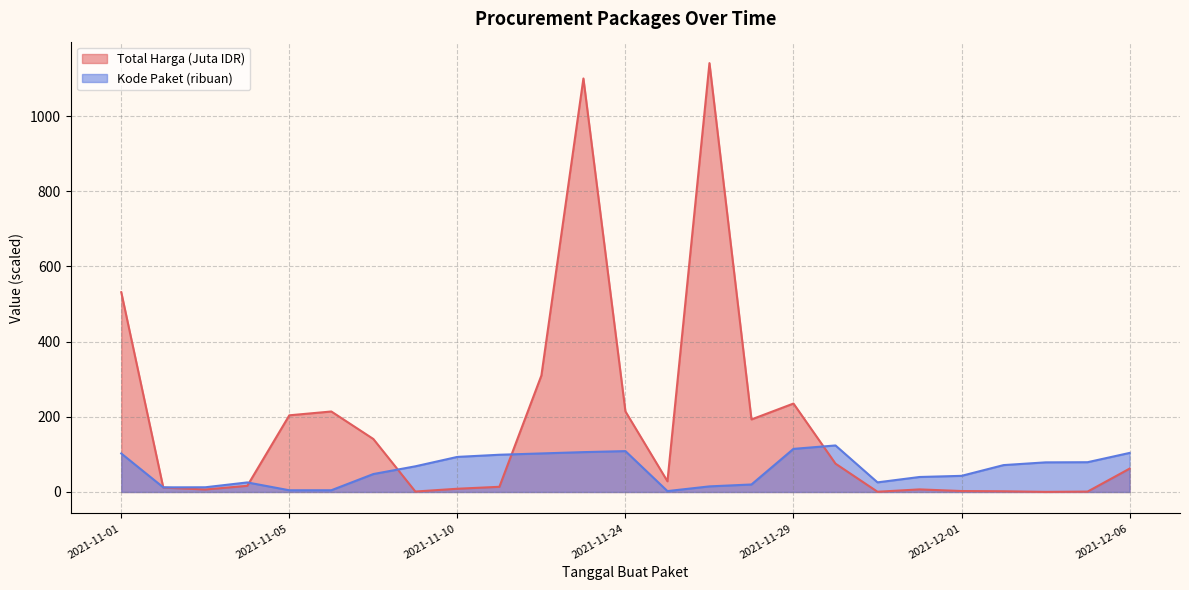

Reading right to left, extract all data points from this chart.

Total Harga (Miliar): 62.1	1.1	0.3	1.9	2.6	6.9	0.7	75.4	235.3	193.0	1140.9	28.5	214.4	1100.0	310.0	13.8	8.6	1.2	141.0	214.1	204.0	16.5	6.6	11.8	531.4
Kode Paket: 103.9	79.2	78.8	71.5	43.0	39.9	25.6	123.8	114.7	20.0	14.9	2.4	108.8	106.1	102.6	99.1	93.3	68.3	47.7	4.6	4.6	25.5	12.6	12.3	102.5